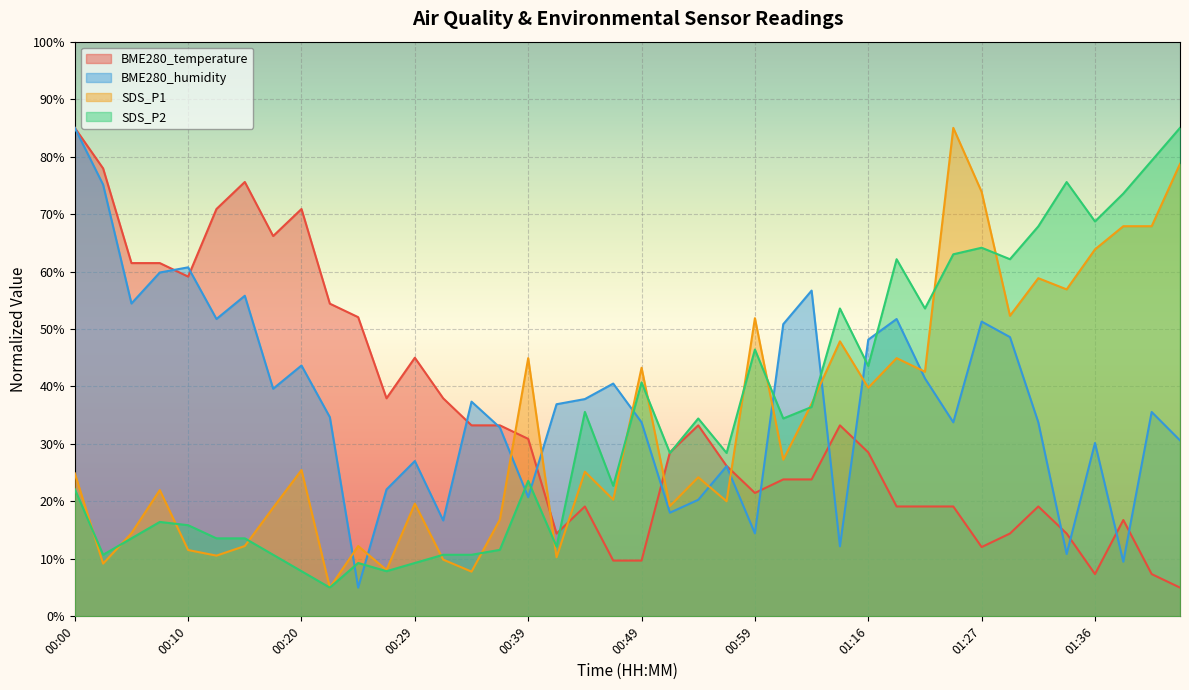

Rank the categories by SDS_P1 value from highest to lowest.

01:24, 01:44, 01:27, 01:39, 01:41, 01:36, 01:32, 01:34, 01:29, 00:59, 01:13, 00:39, 01:18, 00:49, 01:21, 01:16, 01:05, 01:02, 00:20, 00:44, 00:00, 00:54, 00:07, 00:47, 00:57, 00:29, 00:52, 00:17, 00:37, 00:05, 00:15, 00:24, 00:10, 00:12, 00:41, 00:32, 00:03, 00:27, 00:34, 00:22